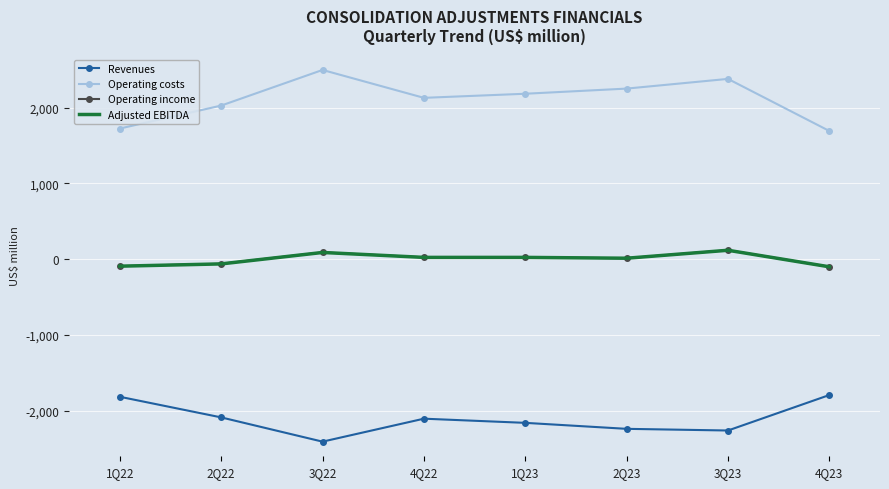

What is the total value across all series at 4Q22?

74